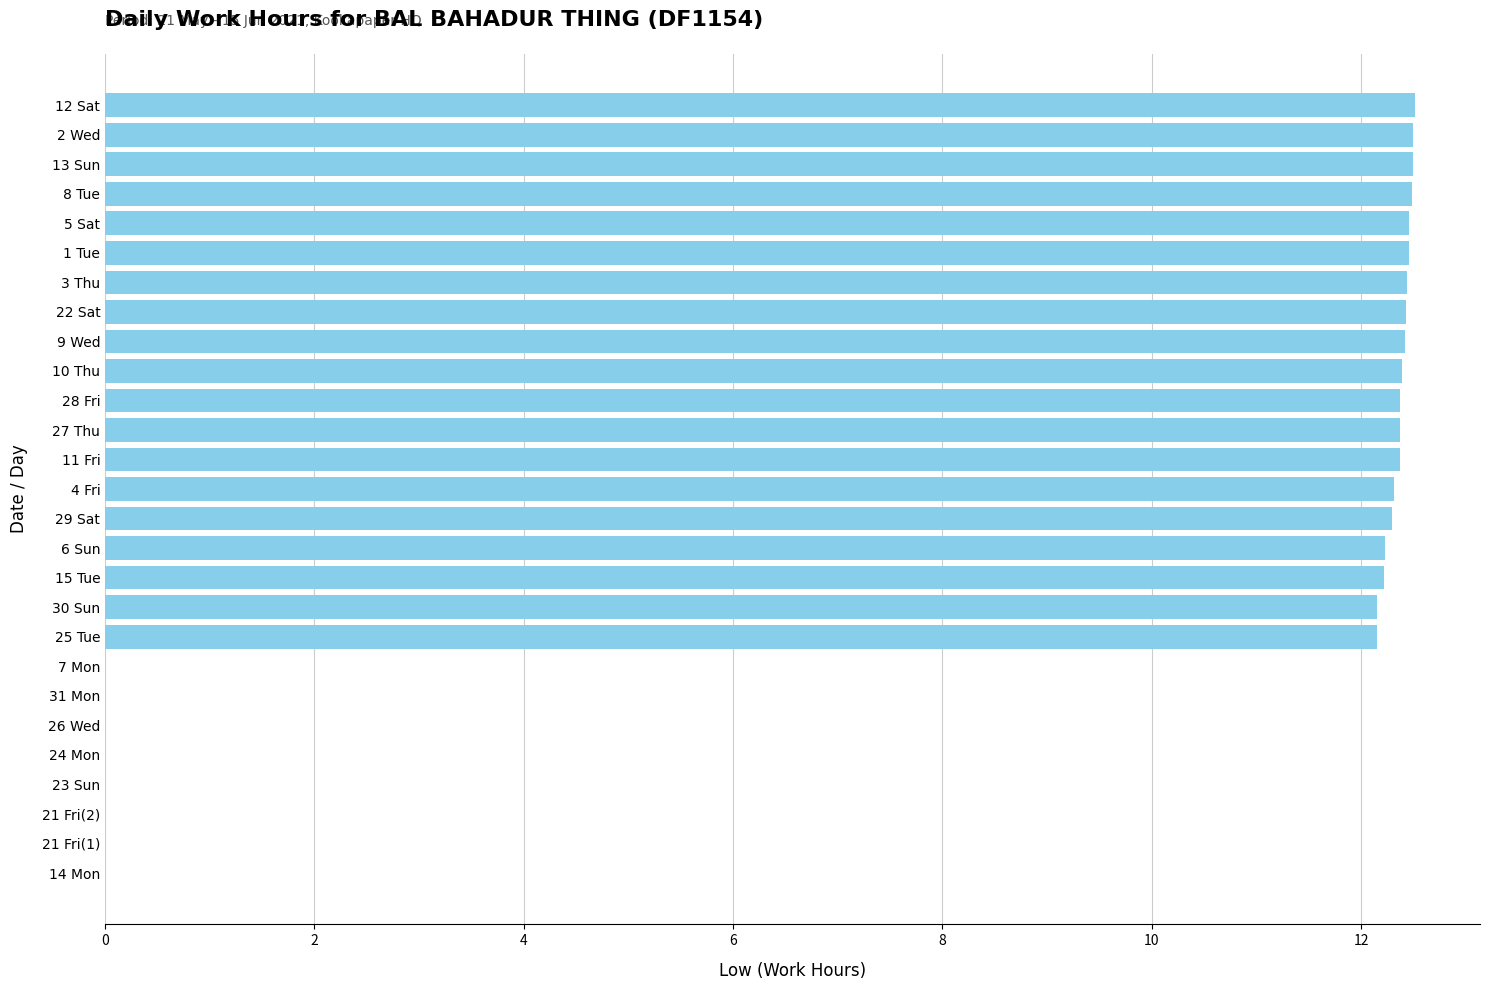

The chart shows a value of 0.0 at 23 Sun. True or false?

True